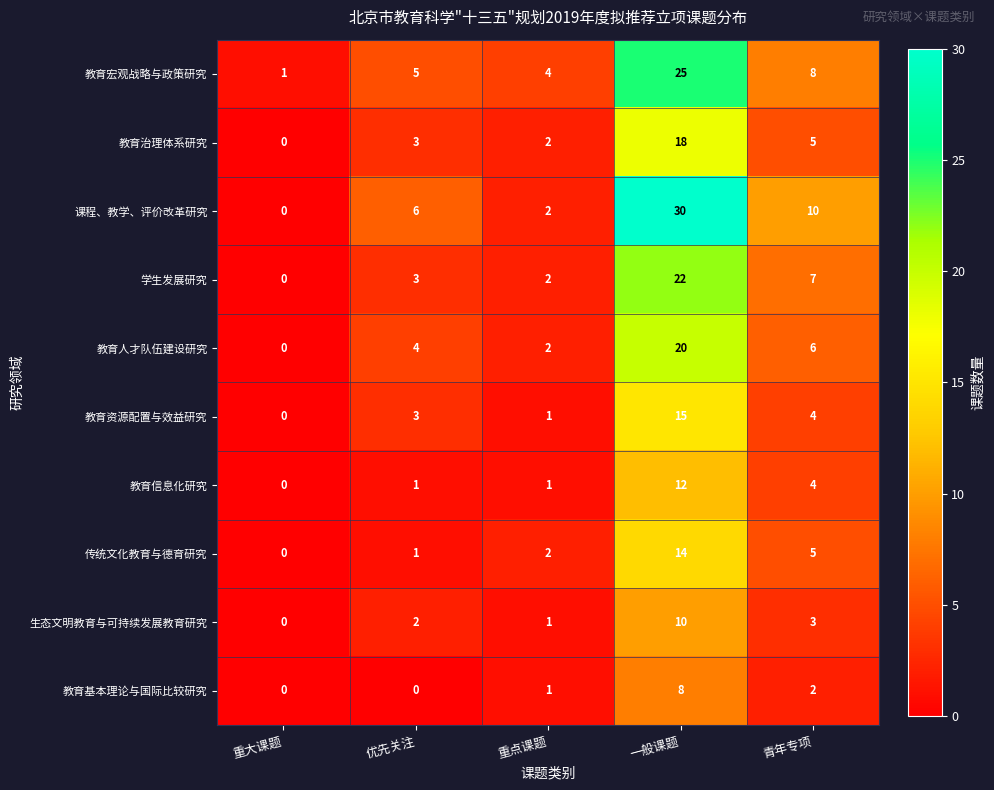

Is it true that 教育基本理论与国际比较研究 equals -3 at 优先关注?

False